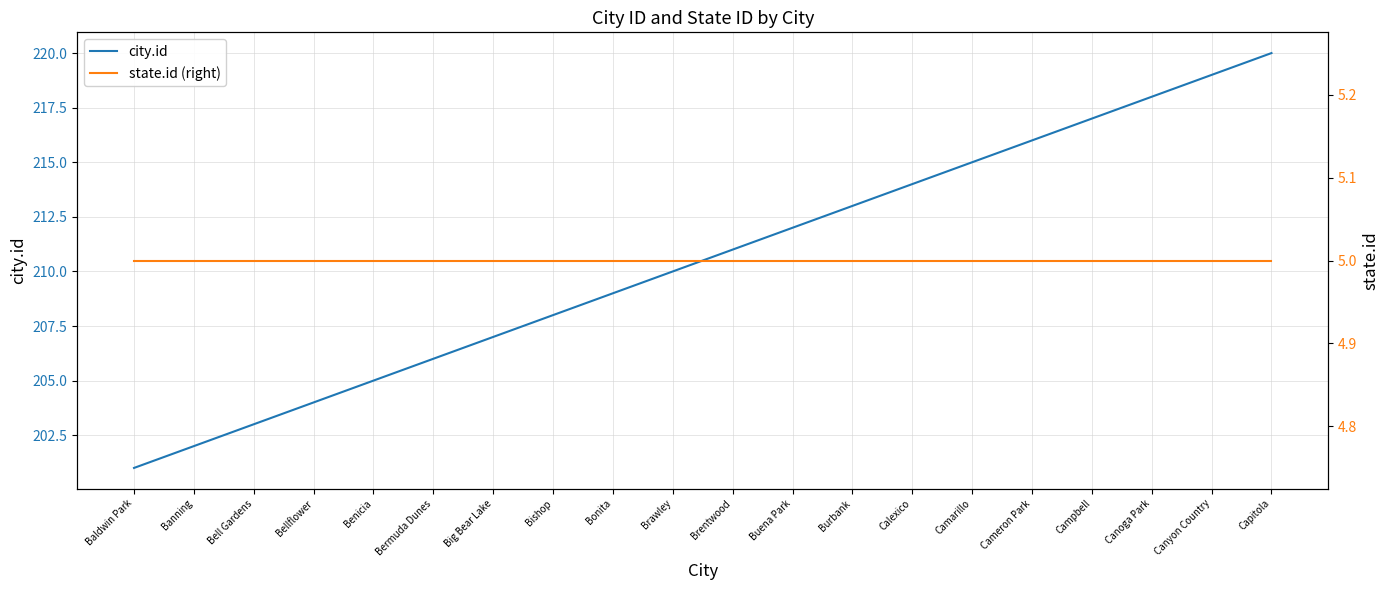

Does the chart have visible grid lines?

Yes